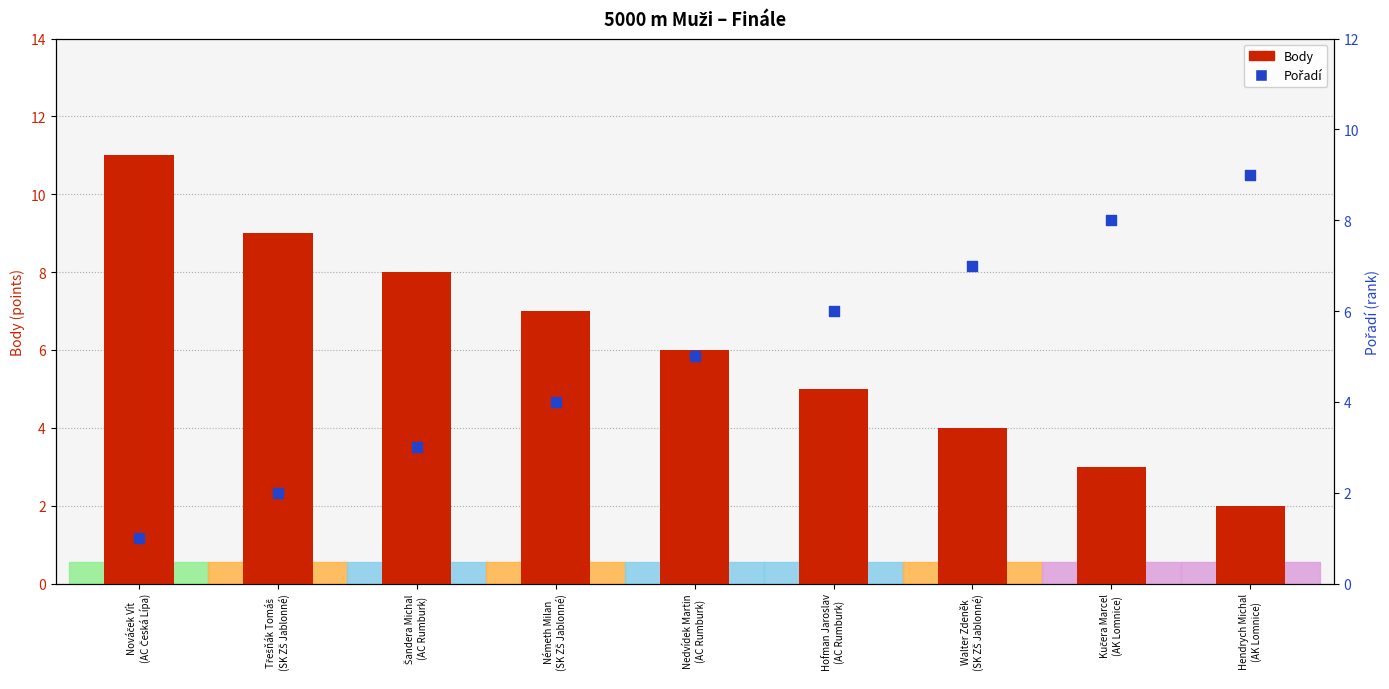

Which series contains the lowest Y value?

Pořadí